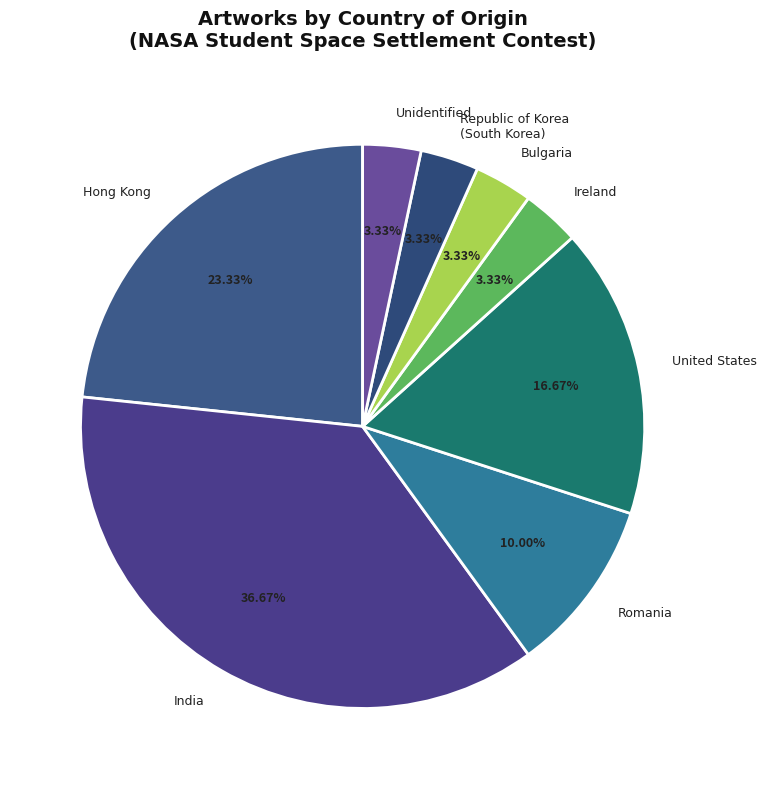

How many segments does this pie chart have?

12